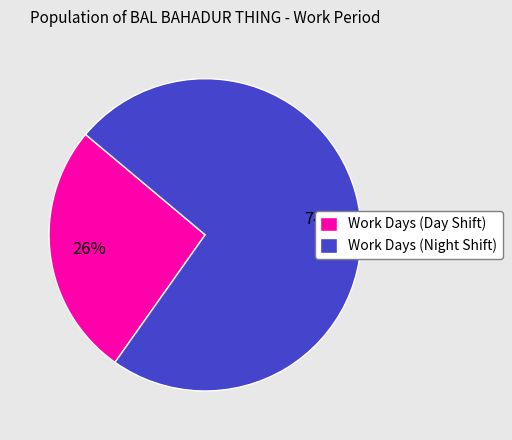

Count the number of slices in the pie.

2